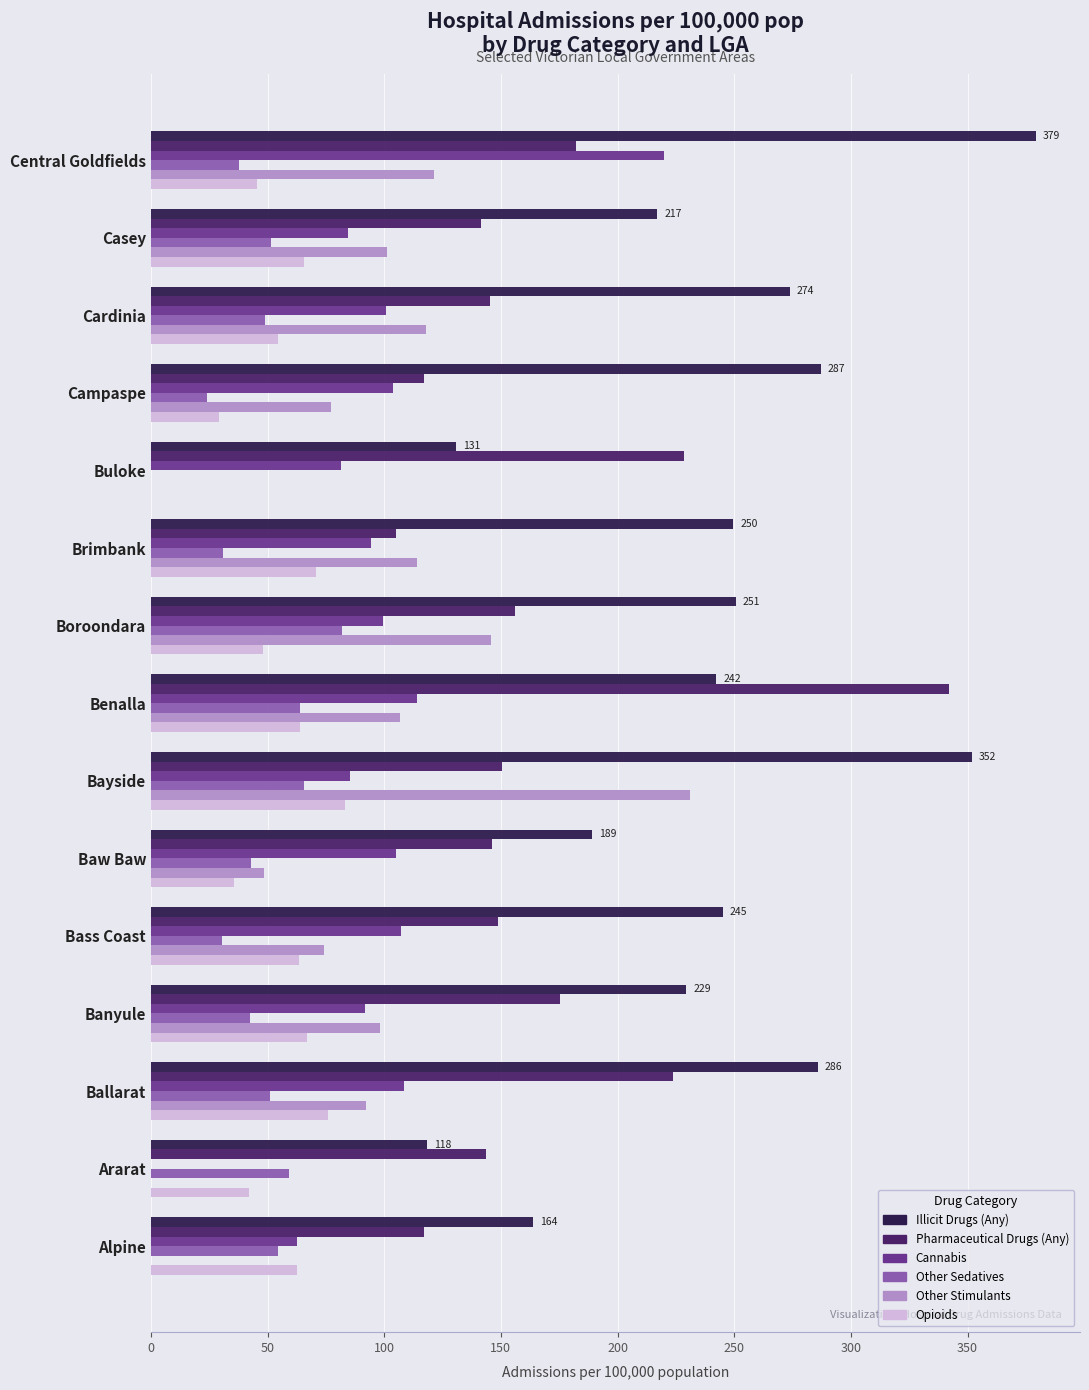

Which series has the largest total across all categories?

Illicit Drugs (Any)